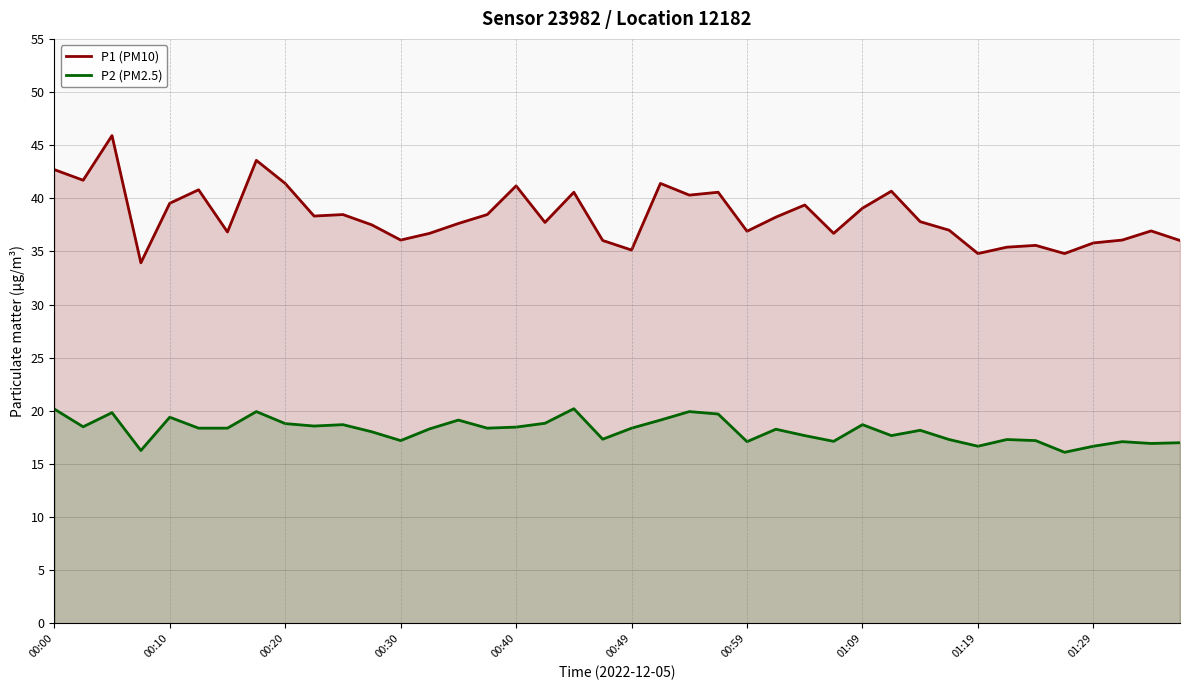

Rank the series by their maximum value, from lowest to highest.

P2 (PM2.5), P1 (PM10)